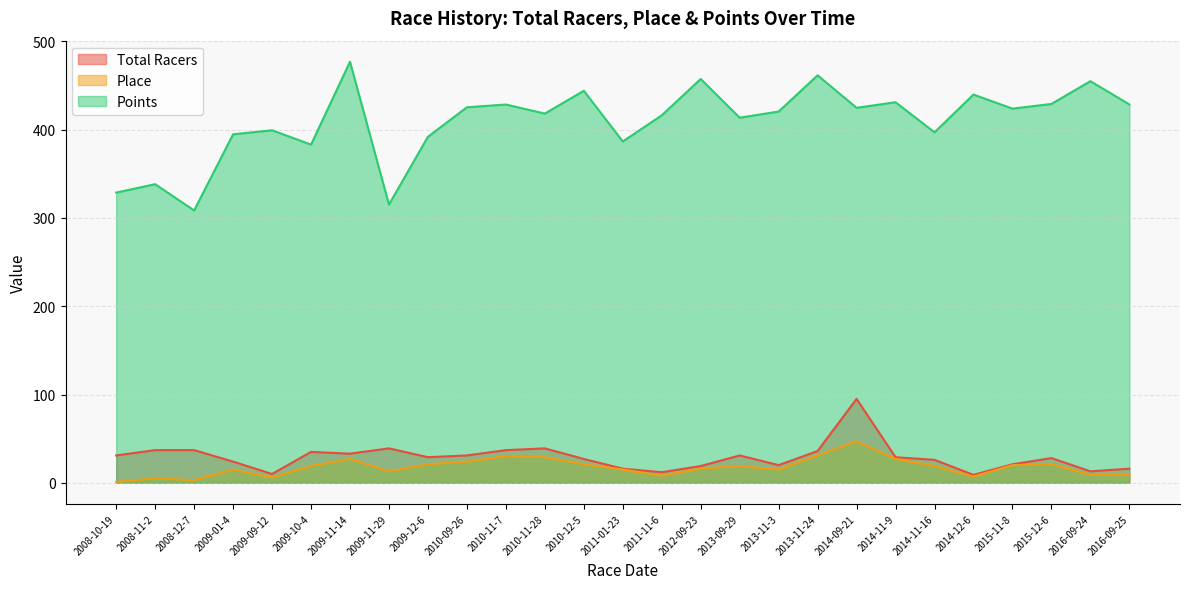

True or false: Points and Total Racers intersect in this chart.

False